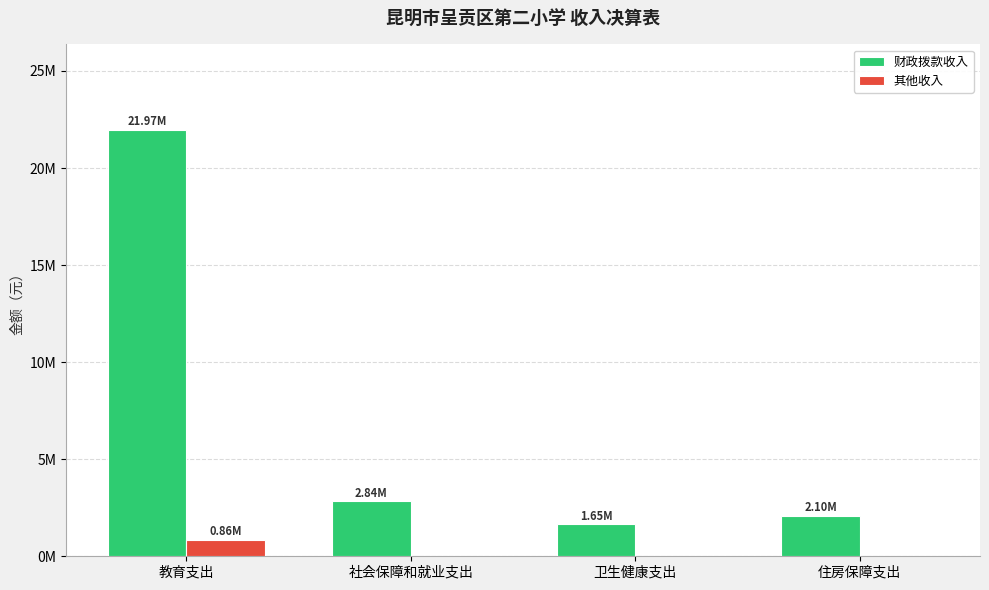

Rank the series by their maximum value, from highest to lowest.

财政拨款收入, 其他收入